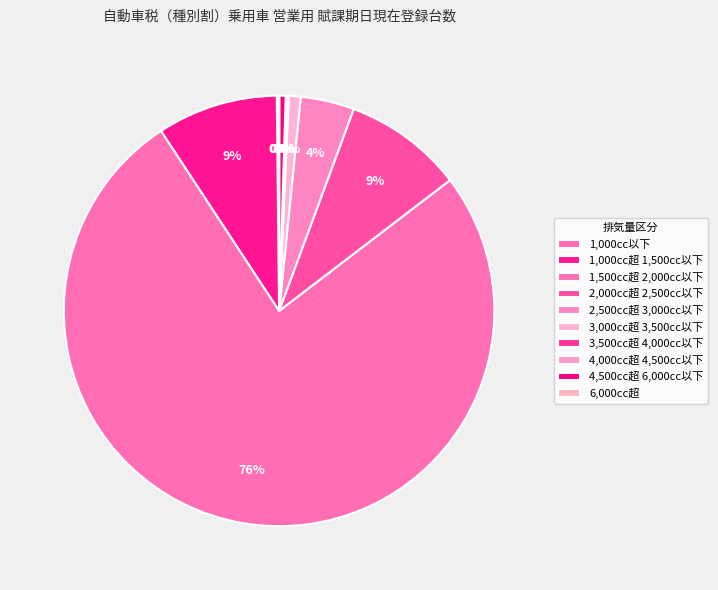

To the nearest percent, what is the difference between the largest and smallest slice percentages?

76%